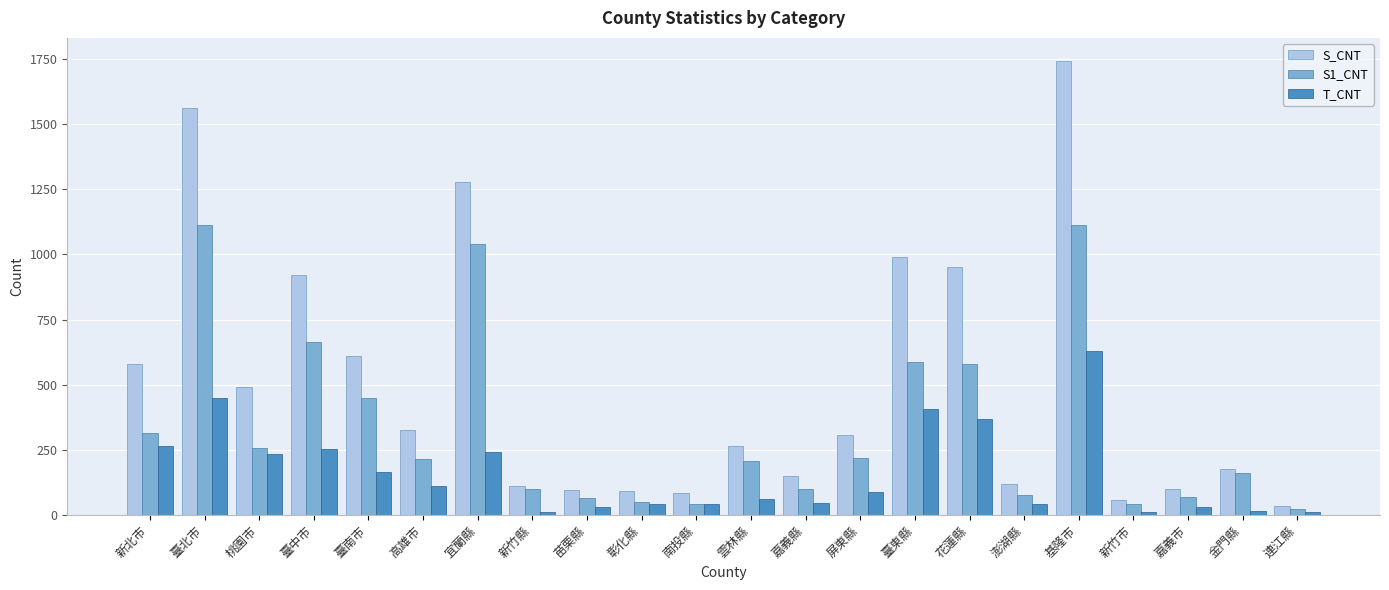

What value does the S1_CNT series have at 南投縣?

44